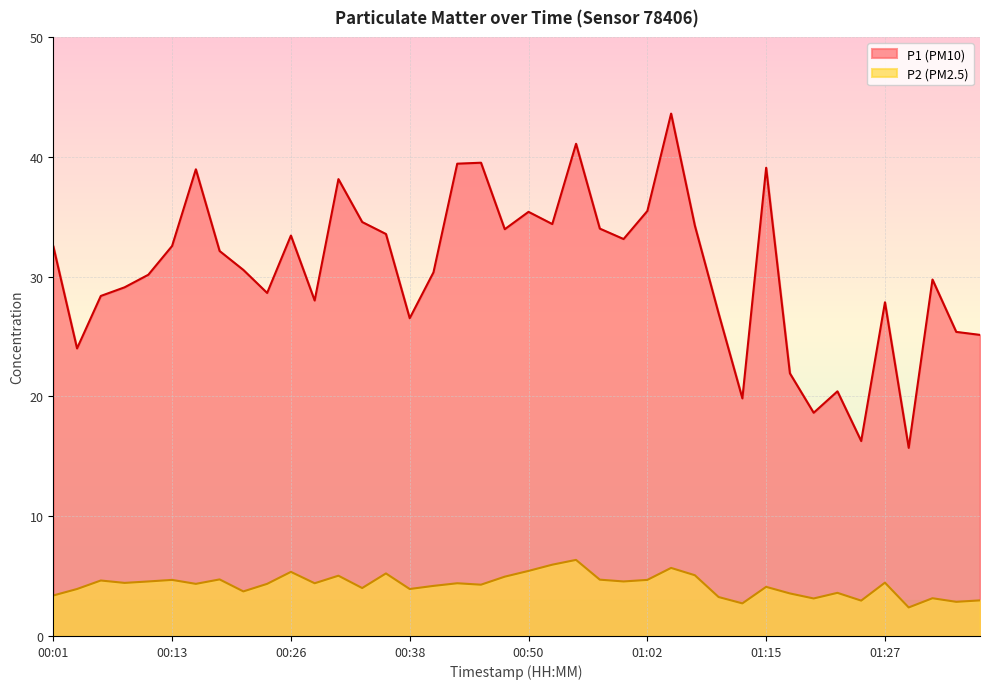

True or false: P1 has a value of 47.6 at 00:26.

False